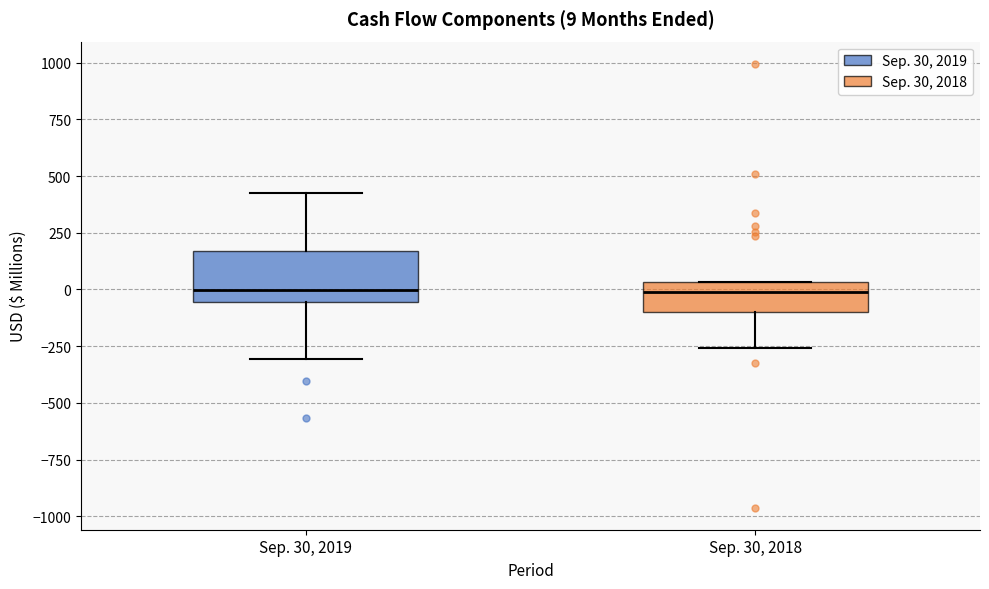

Which box is the tallest, from its lower edge to its upper edge?

Sep. 30, 2019